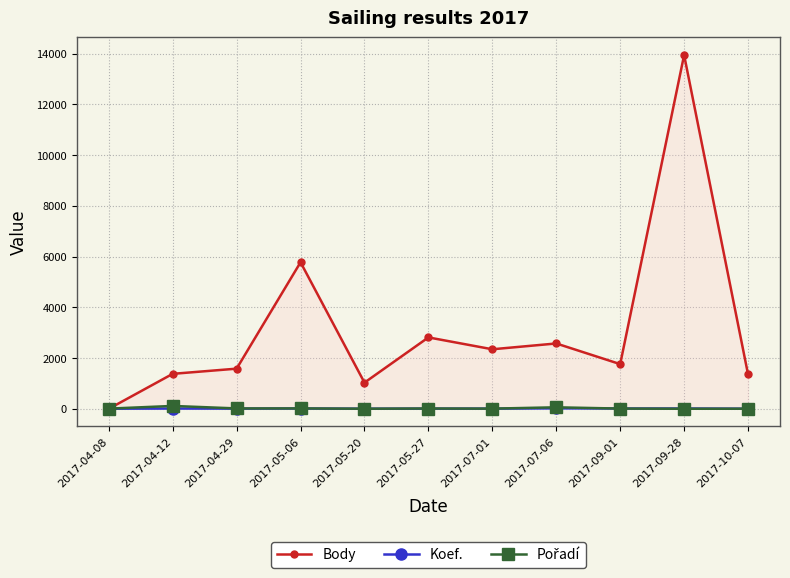

What is the sum of the Body values at 2017-04-12 and 2017-09-28?

15318